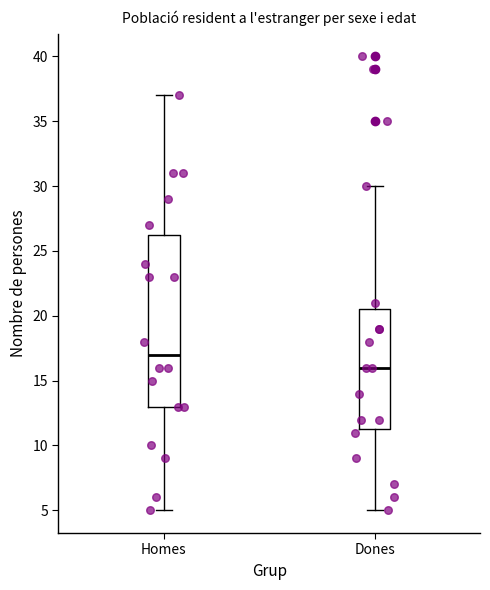

Reading left to right, transcribe this box plot: for each box, give where its median line is, the range the box spans, and where its two whiskers end, as read against the y-axis. The values are not printed on the chart, so give them approximately, as read against the axis.

Homes: median 17.0, box 13.0 to 26.5, whiskers 5.0 to 37.0
Dones: median 16.0, box 11.5 to 20.5, whiskers 5.0 to 30.0